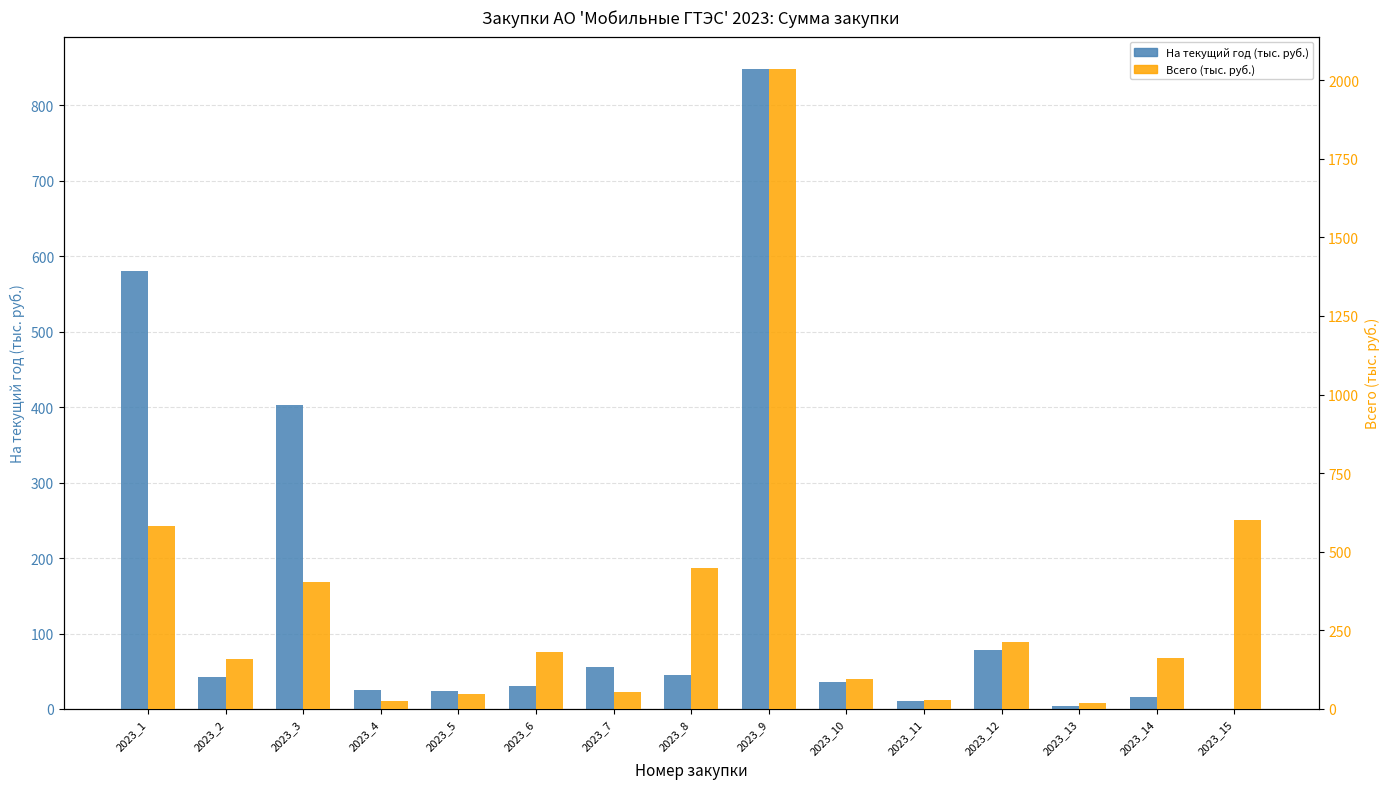

What is the sum of the Всего (тыс. руб.) values at 2023_12 and 2023_14?

374.2